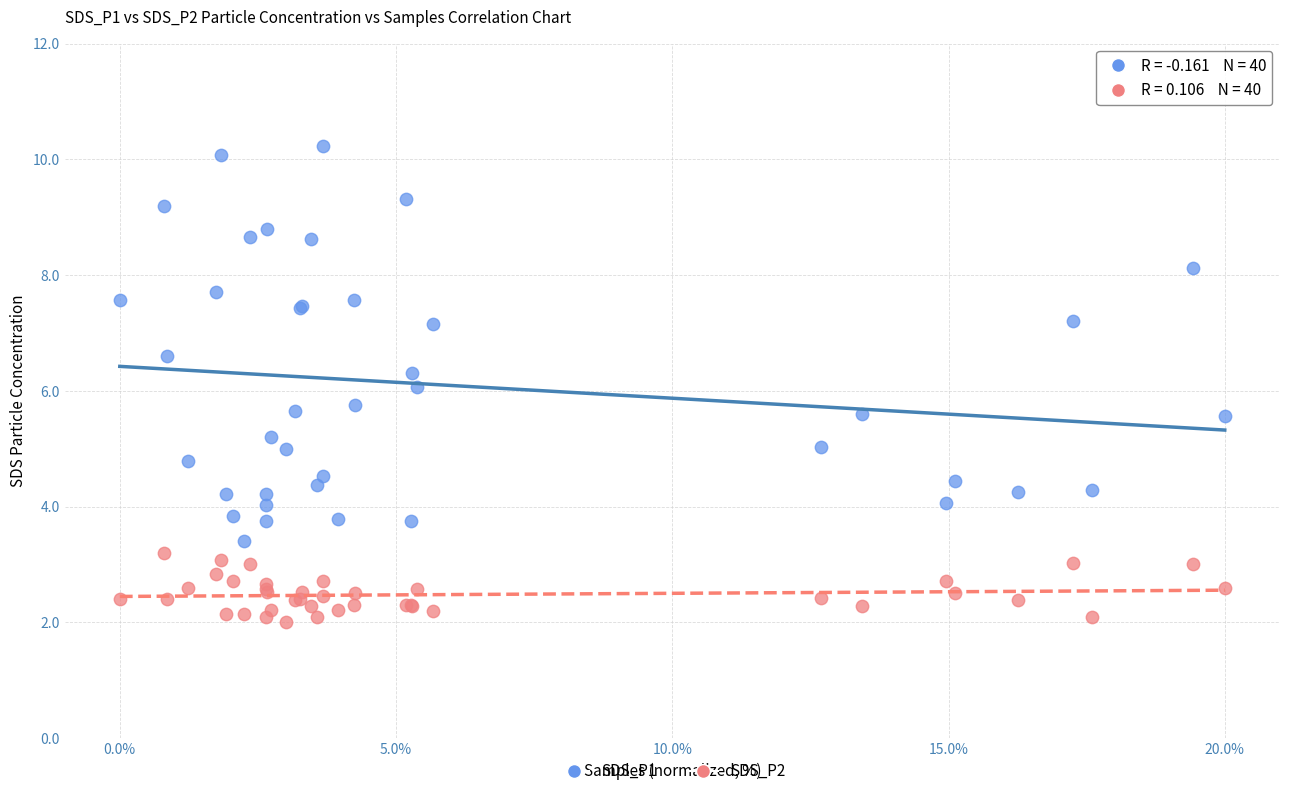

What is the X range (max minus min) for the scatter plot?

20.0